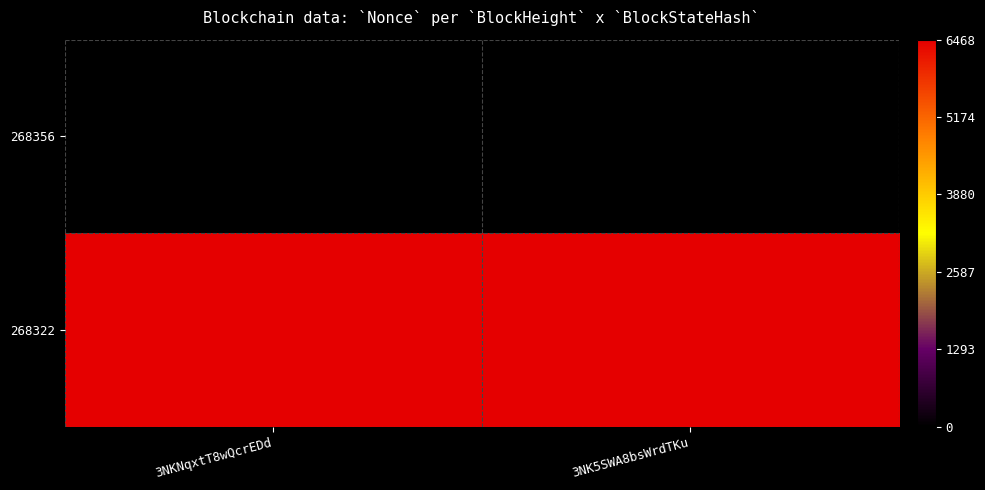

Rank the series at 3NKNqxtT8wQcrEDd from lowest to highest value.

268356, 268322